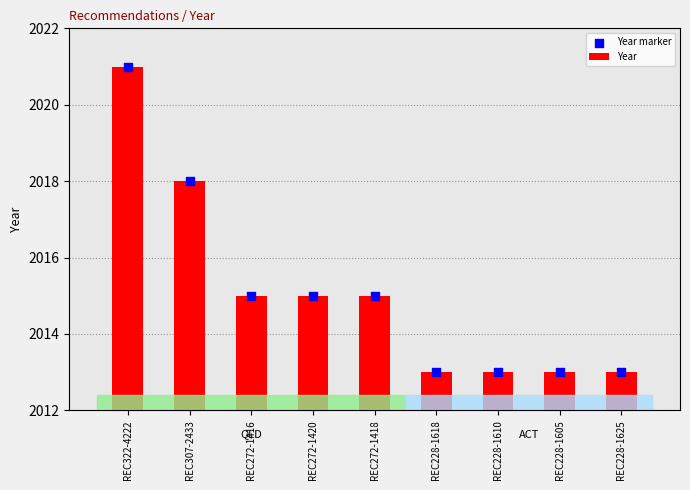

At which category is the sum across all series the highest?

REC322-4222